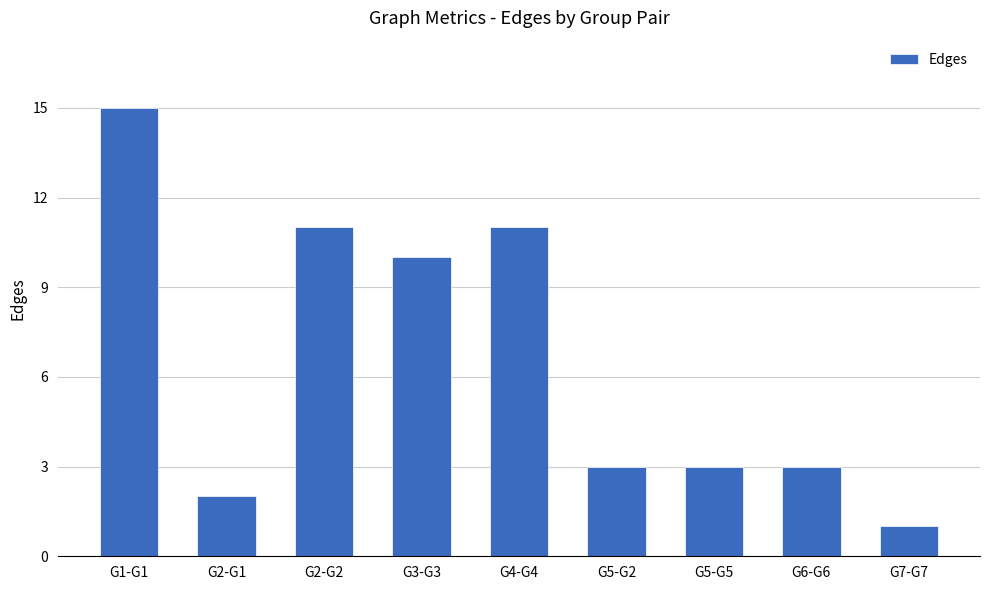

How many series are shown in this chart?

1